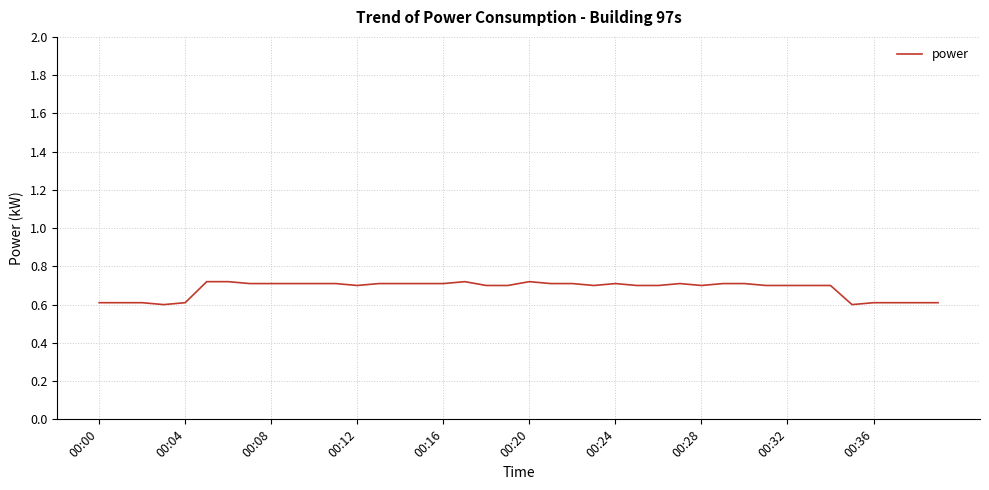

What is the minimum value shown in the chart?

0.6